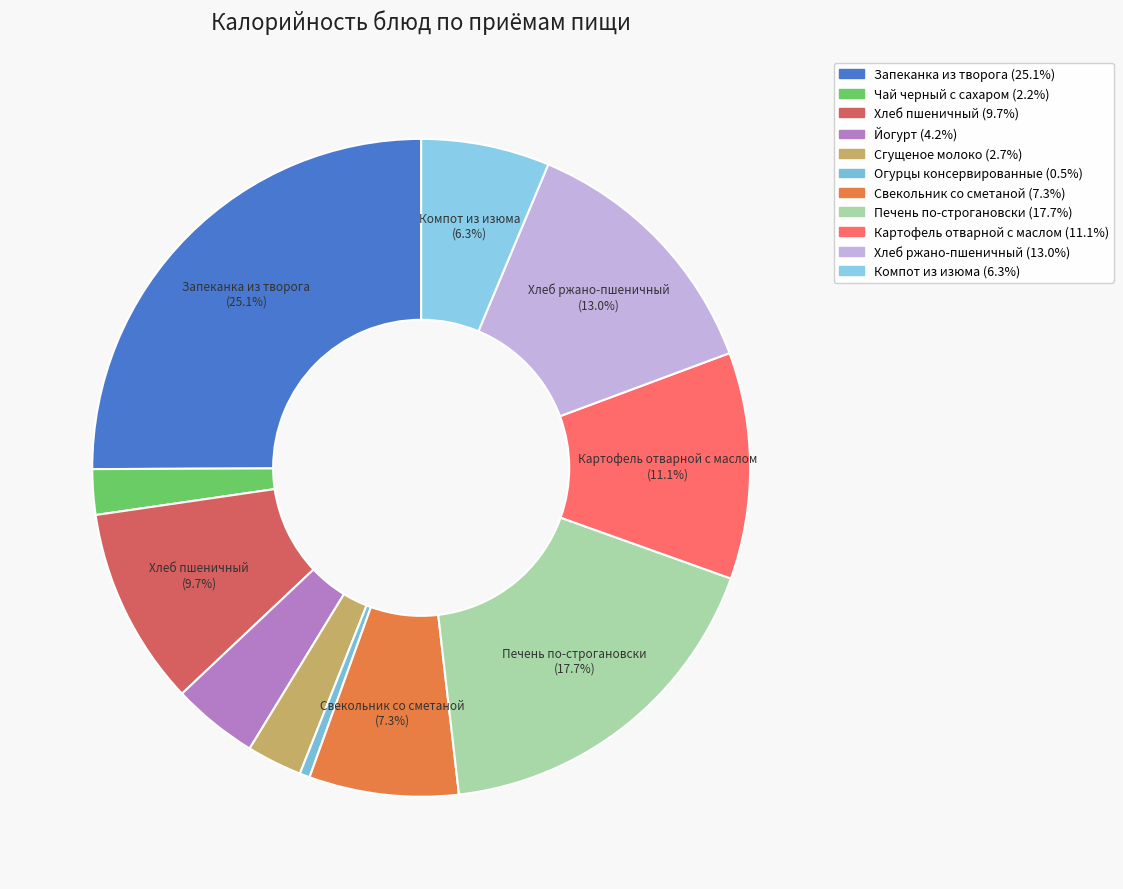

Do Хлеб пшеничный and Сгущеное молоко together represent more than half of the pie?

No